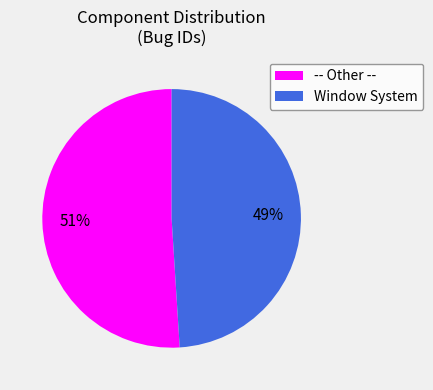

To the nearest percent, what is the average slice percentage?

50%